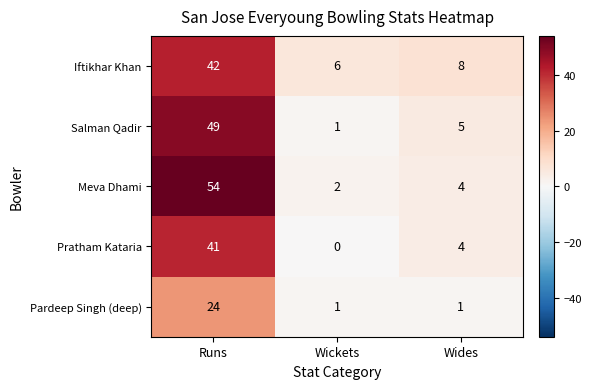

List the labels in order of Iftikhar Khan value, largest first.

Runs, Wides, Wickets